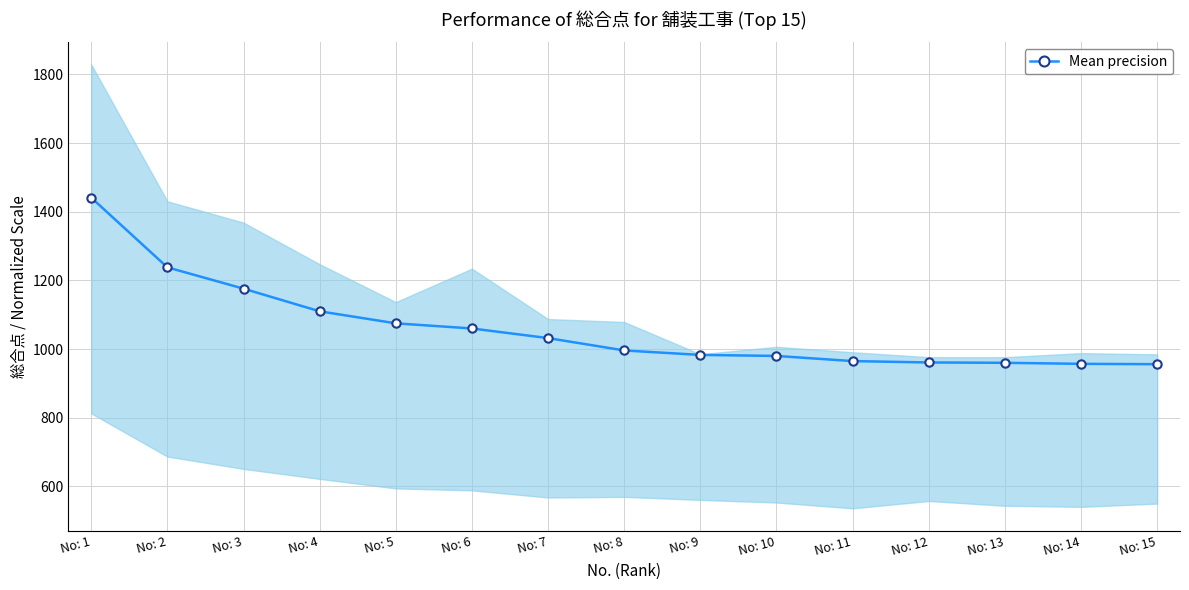

Read the value at No: 5.

1075